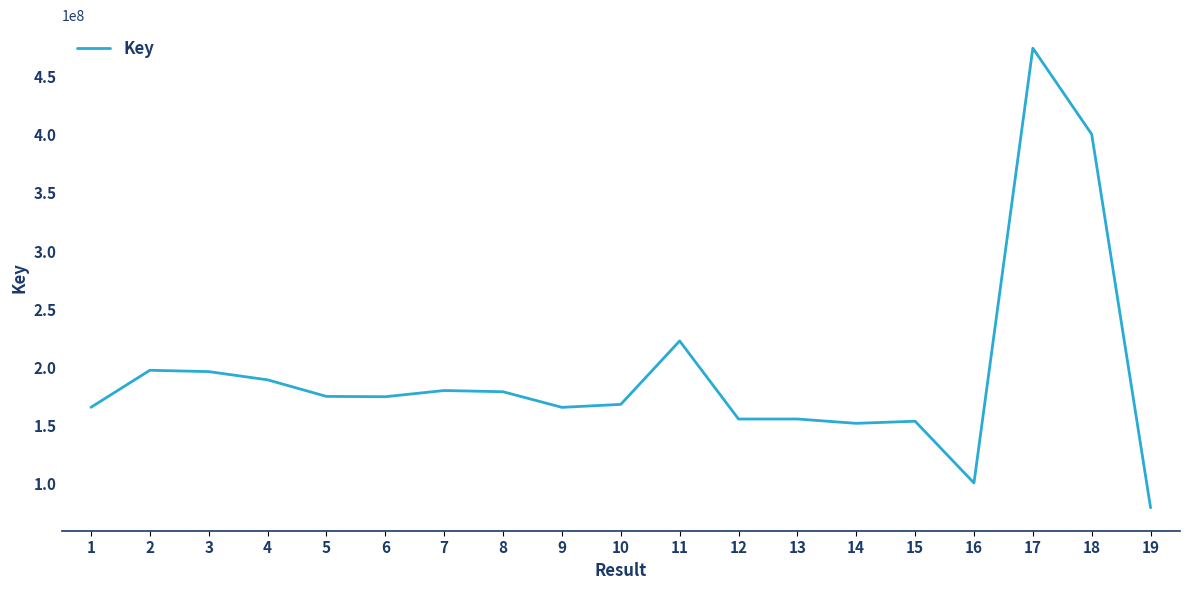

What is the smallest value displayed?

79472058